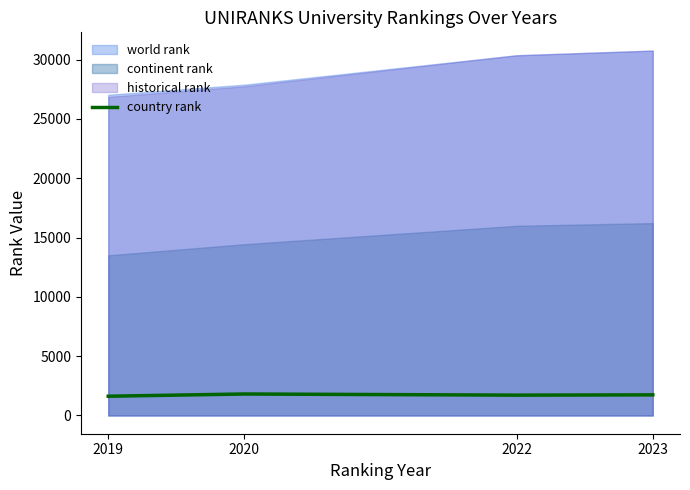

How many interior local peaks (higher than both neighbors) does the data have?

1